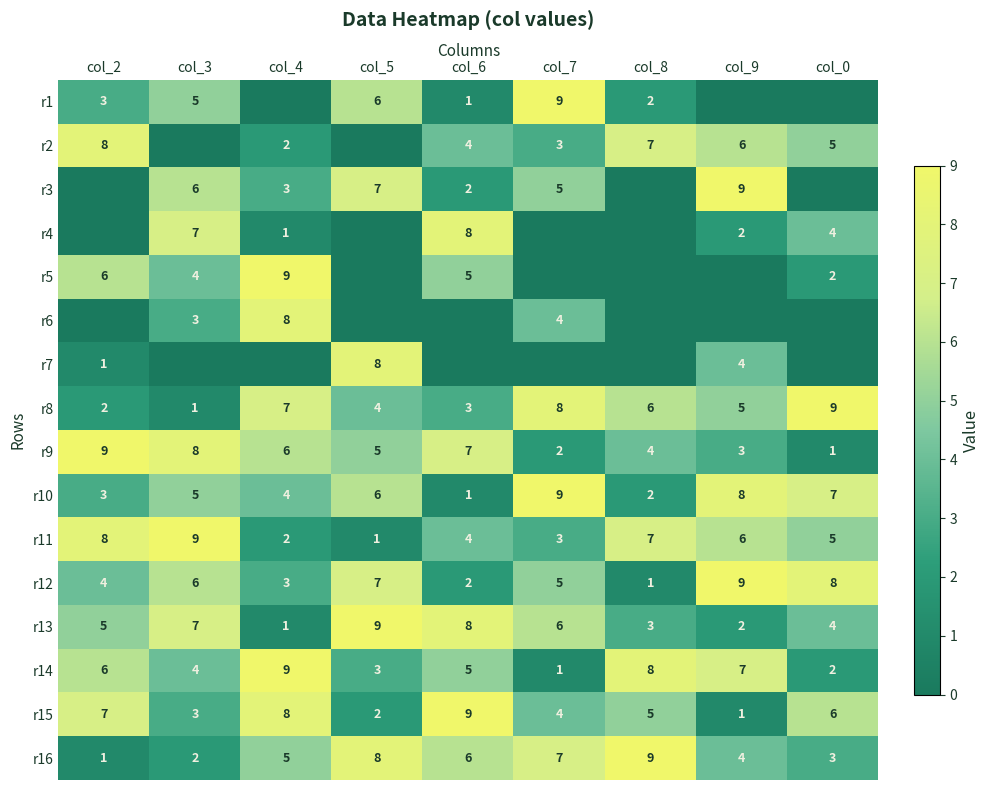

At how many categories does at least one series exceed 8?

9